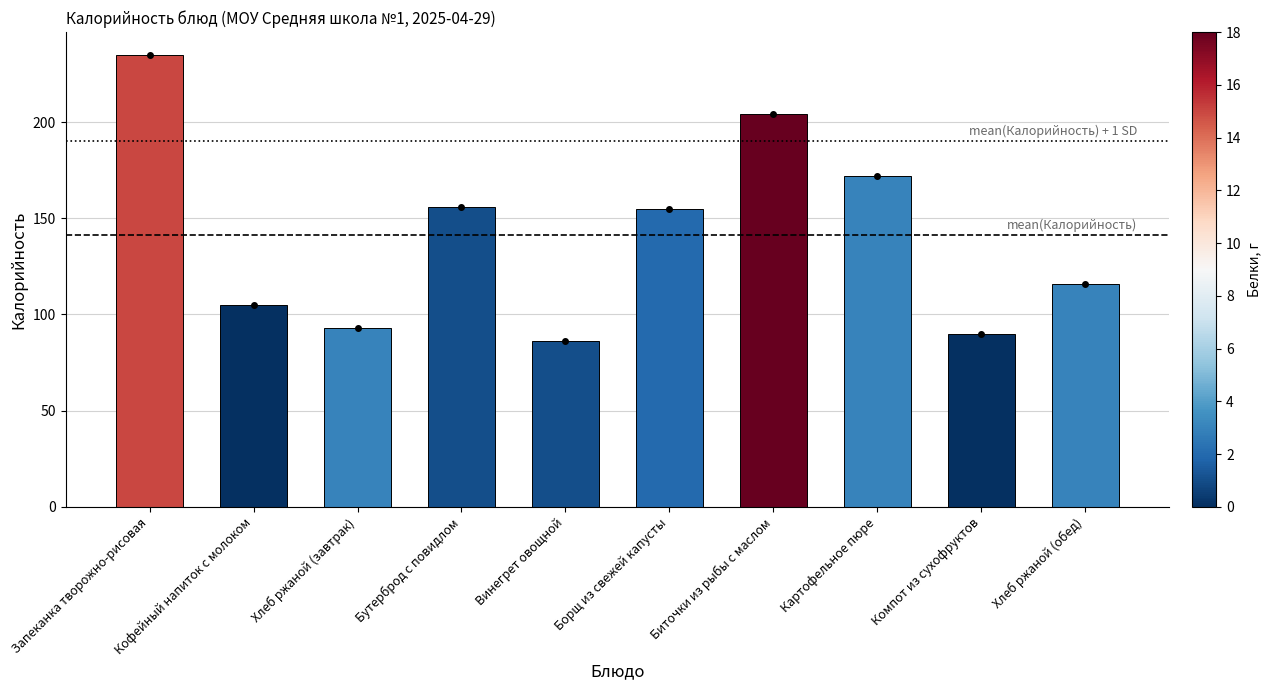

What is the label of the 5th bar from the left?

Винегрет овощной